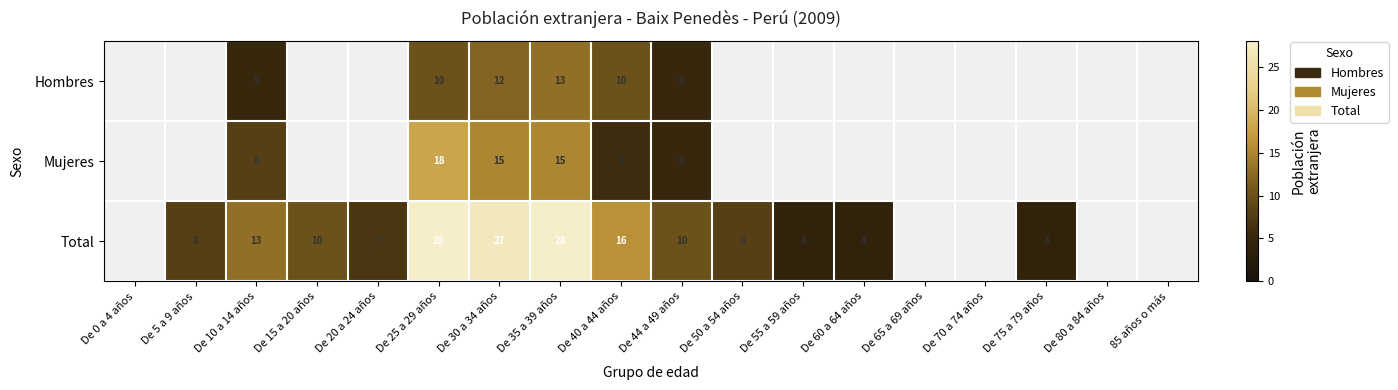

What is the sum of the Total values at De 55 a 59 años and De 60 a 64 años?

8